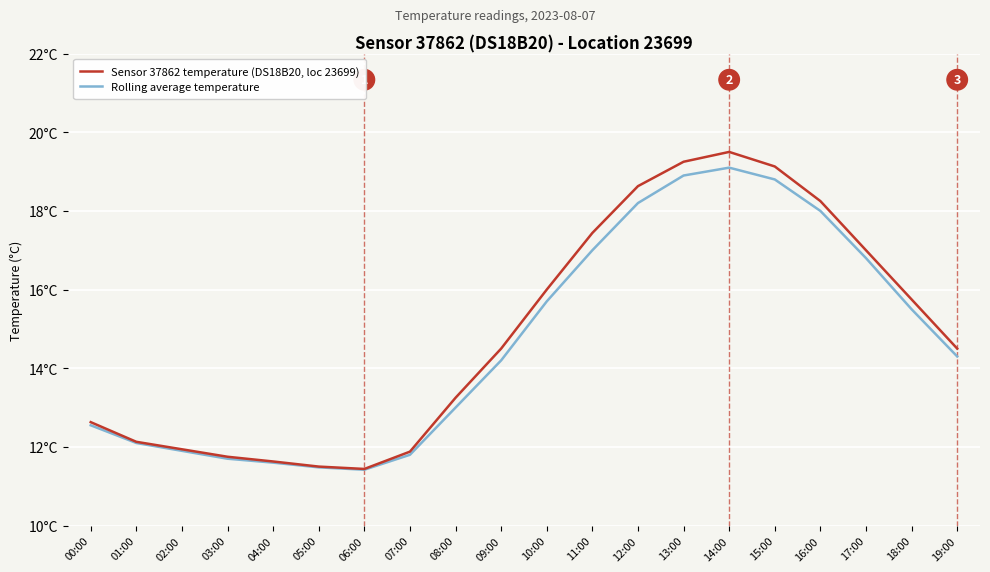

What position from the right is 02:00?

18